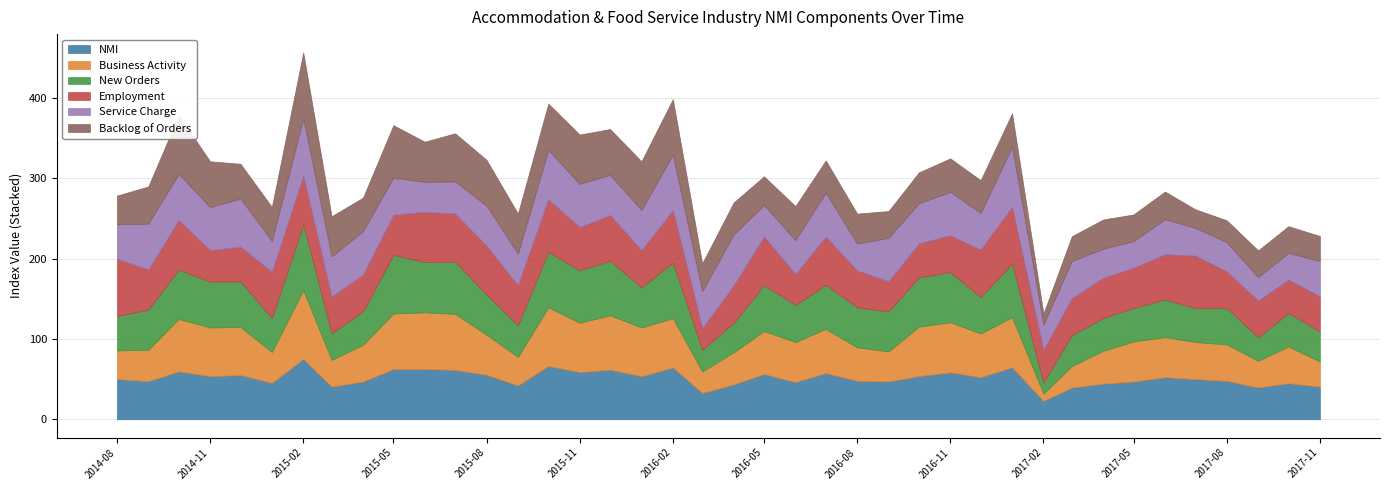

True or false: Service Charge has a value of 39.3 at 2015-09-01.

True